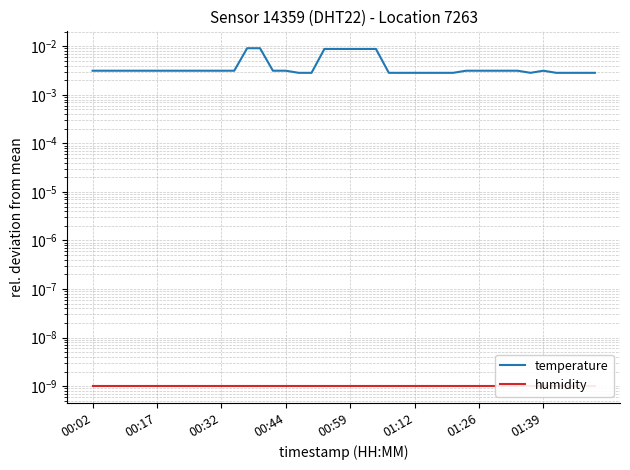

How many series are shown in this chart?

2